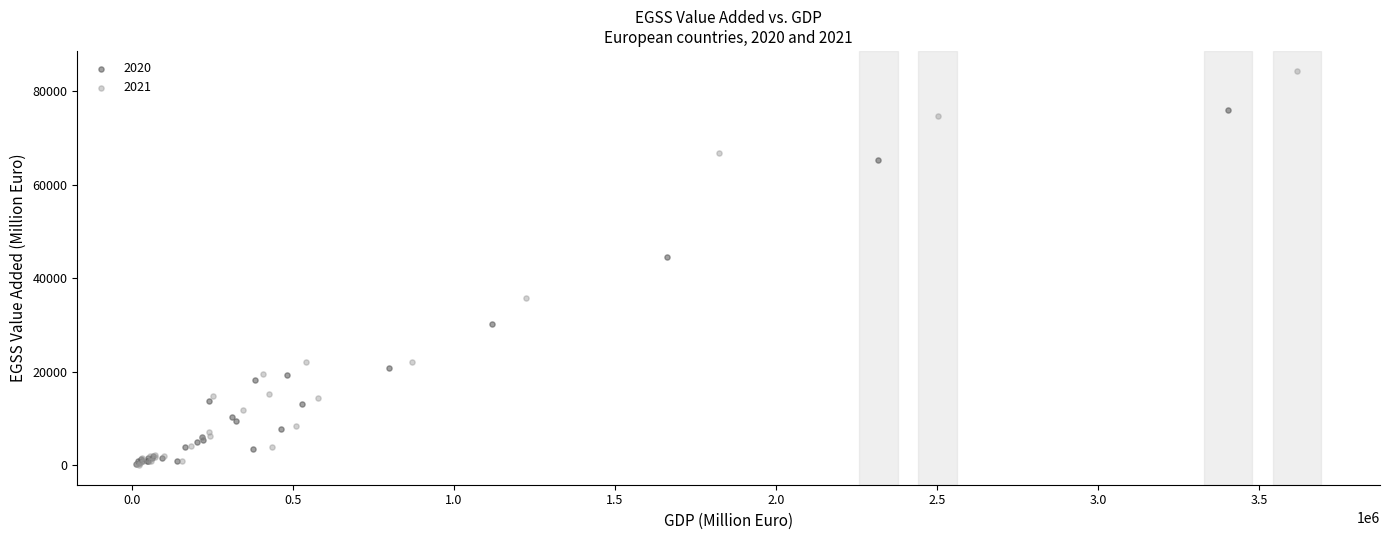

Which series reaches the maximum Y coordinate?

2021